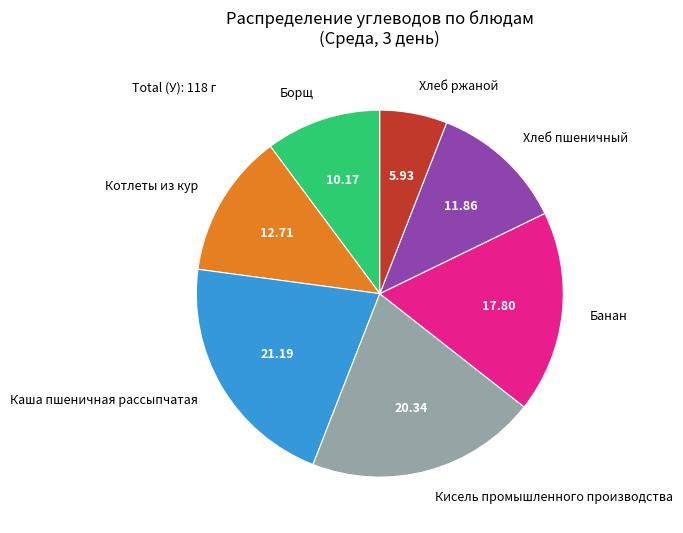

Count the number of slices in the pie.

7